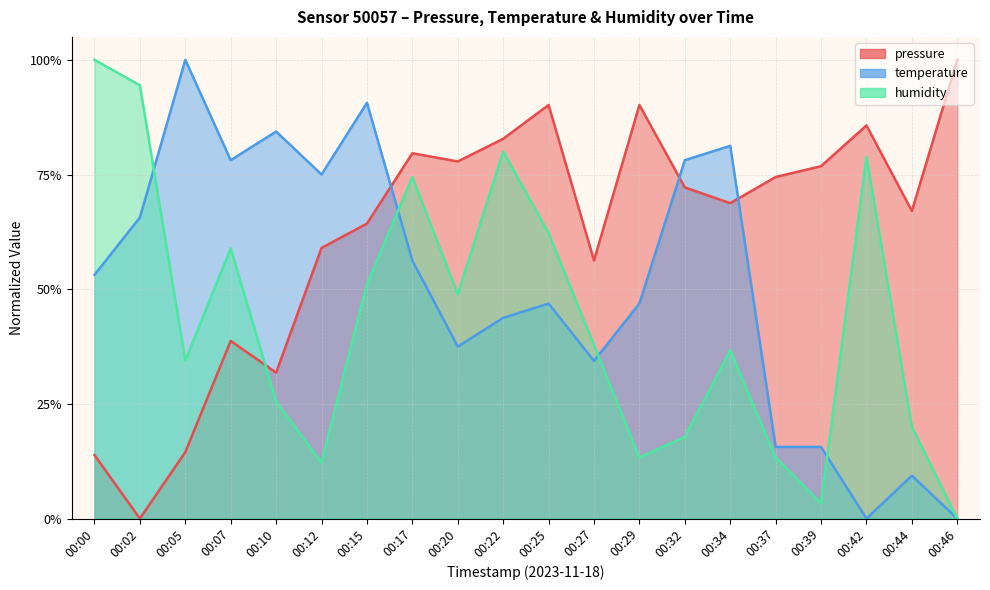

At which category does the chart reach its peak across all series?

00:46